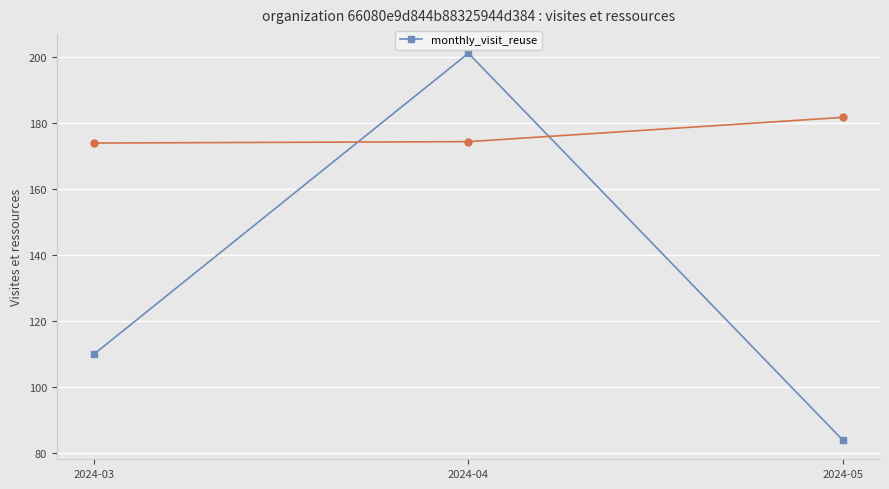

What is the difference between the values at 2024-03 and 2024-05?

26